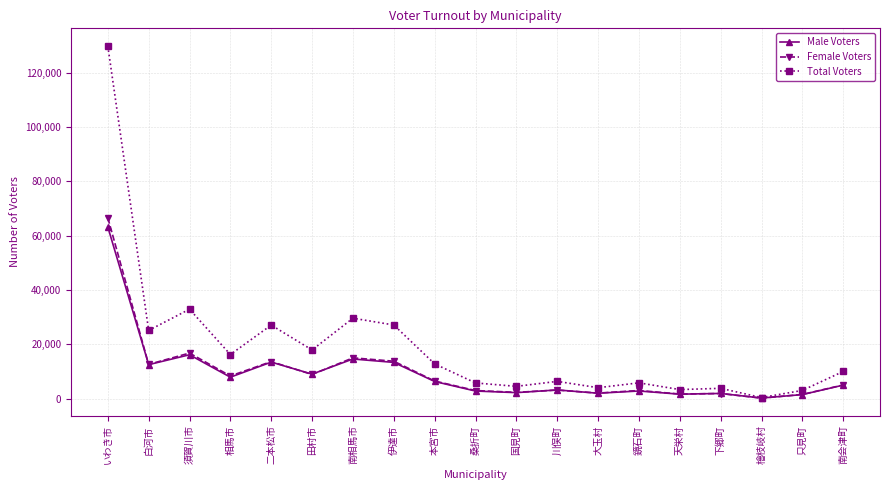

What is the value of the Female Voters point at the 13th from the left?

2039